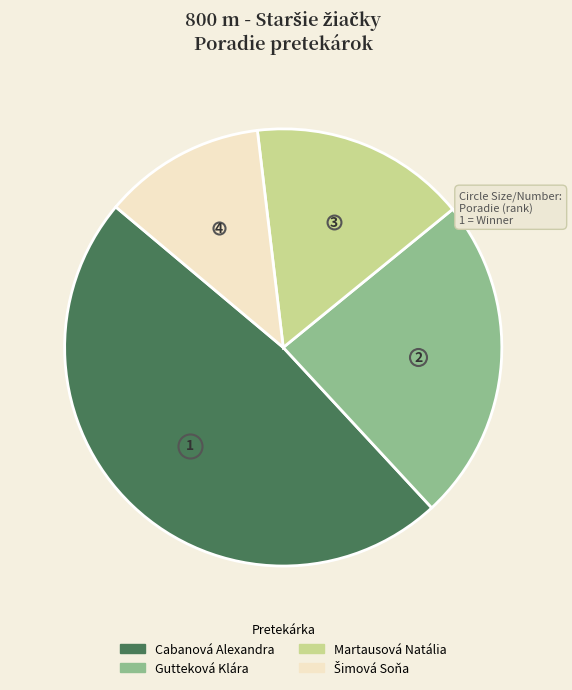

Count the number of slices in the pie.

4